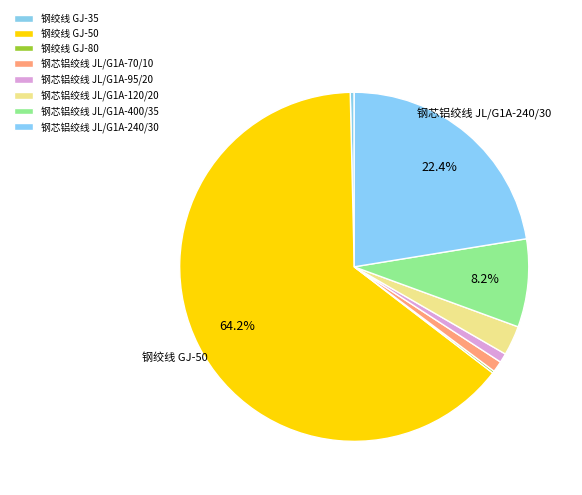

How many segments does this pie chart have?

8